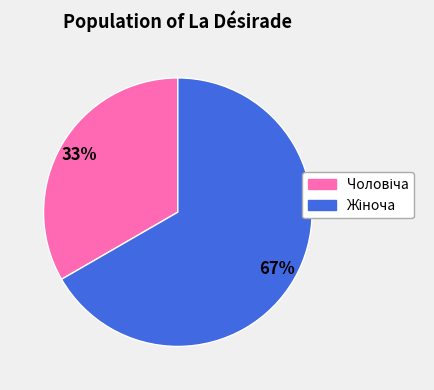

To the nearest percent, what is the average slice percentage?

50%